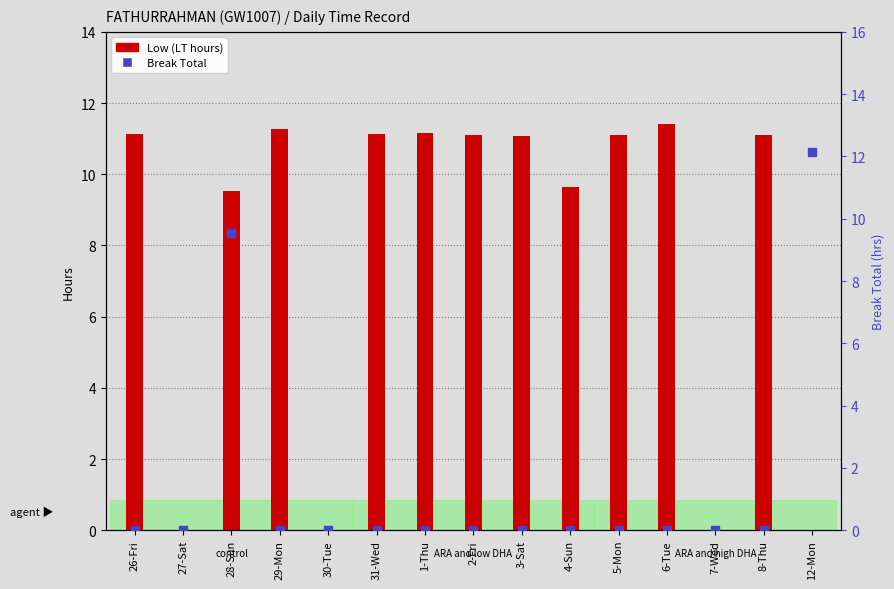

Is the value of Break Total at 6-Tue greater than the value of Low (LT hours) at 30-Tue?

No